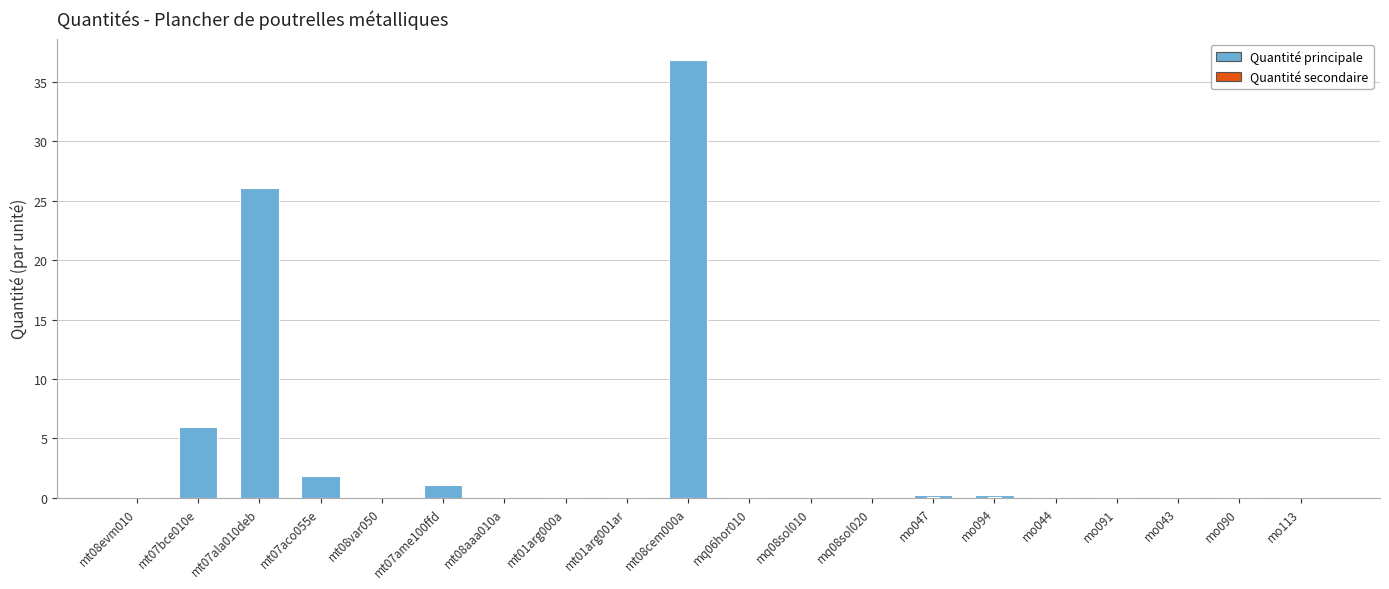

What is the average value of the Quantité principale series?

3.6